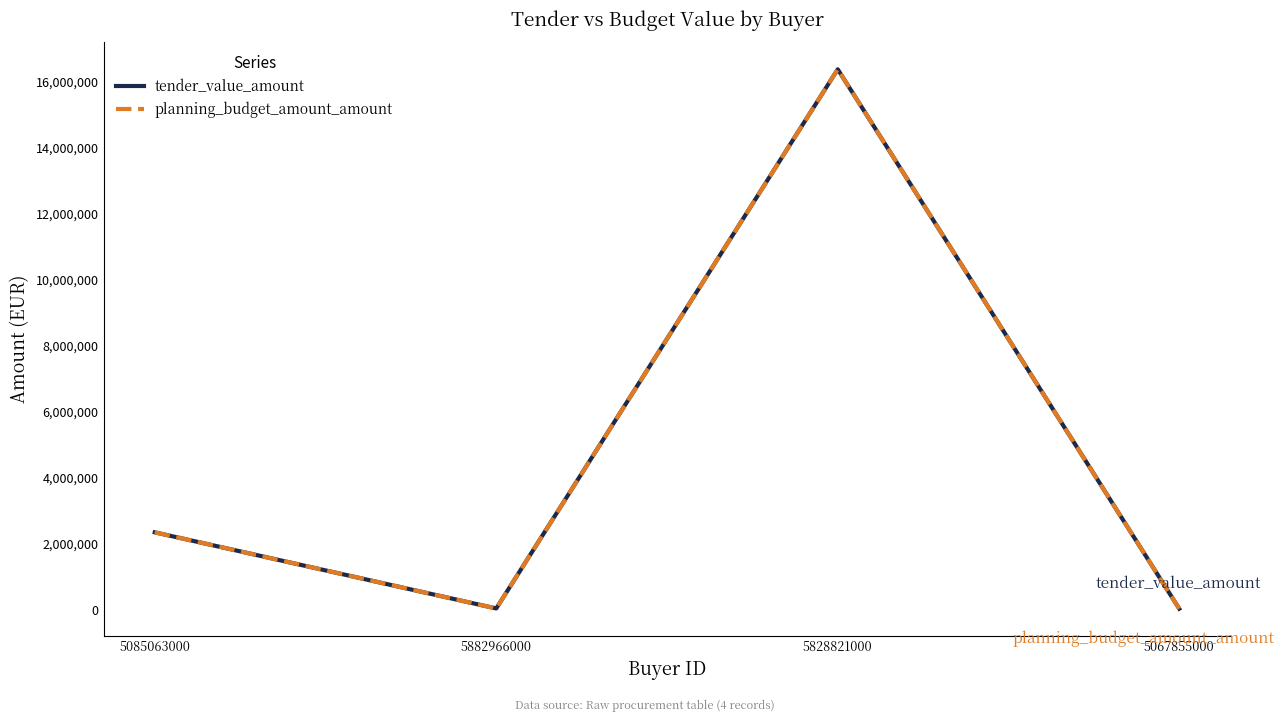

Reading left to right, extract all data points from this chart.

tender_value_amount: 2355345.0	50000.0	16378820.6	42000.0
planning_budget_amount_amount: 2355345.0	50000.0	16378820.6	42000.0